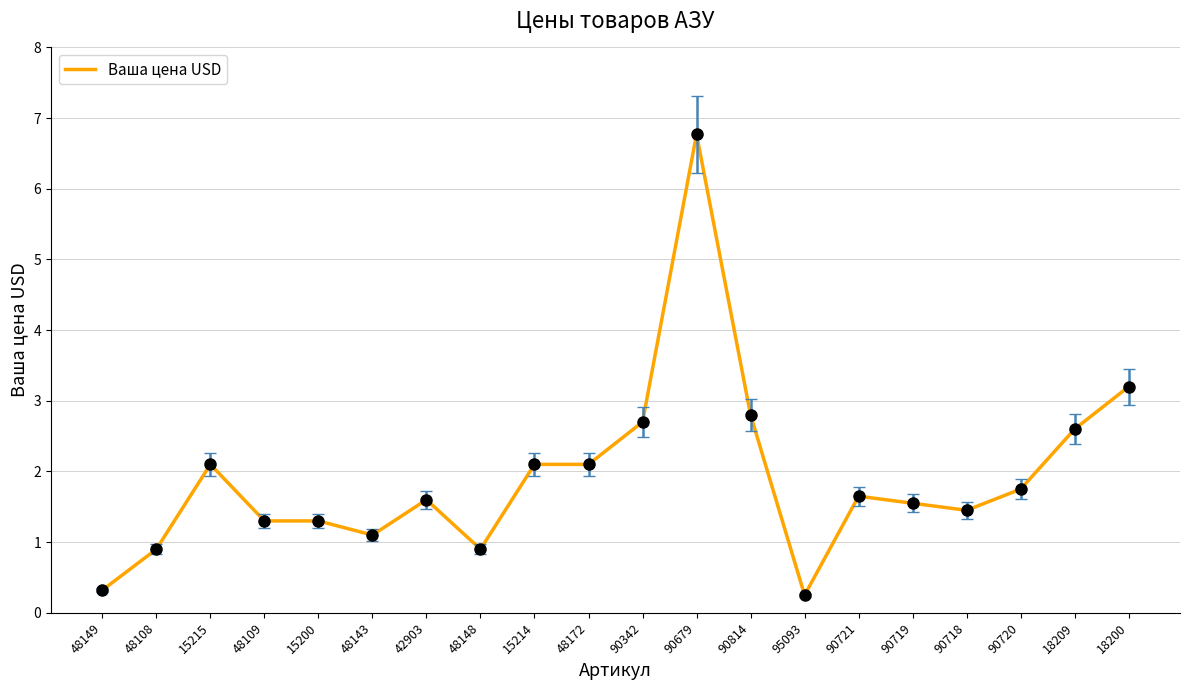

What is the approximate value at 15214?

2.1